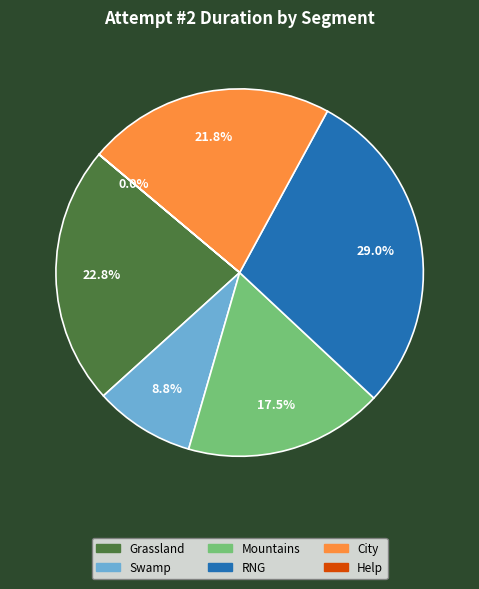

What percentage do RNG and Mountains together represent?

46.5%